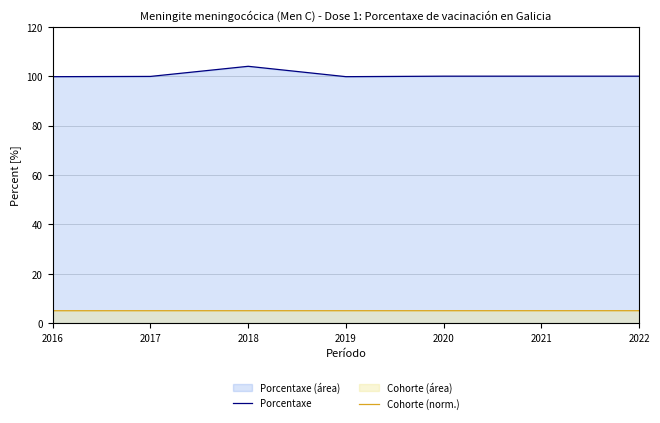

How many data points in Cohorte (norm.) are above 5?

6